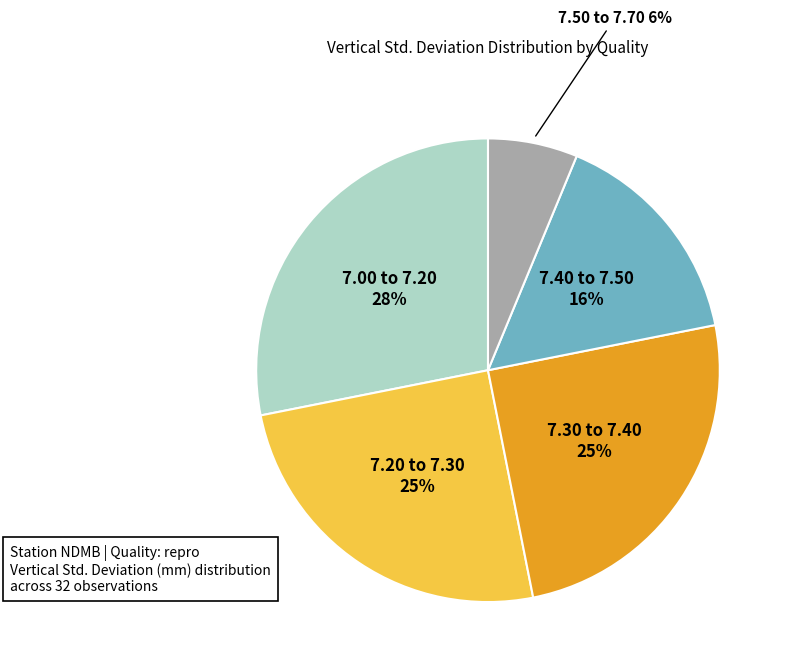

Is there any slice that represents more than half of the pie?

No